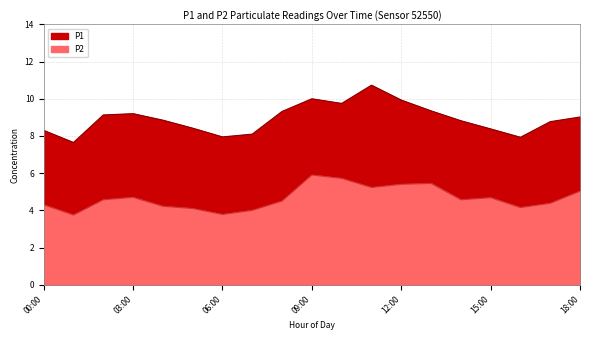

List the series in order of their peak value, lowest first.

P2, P1